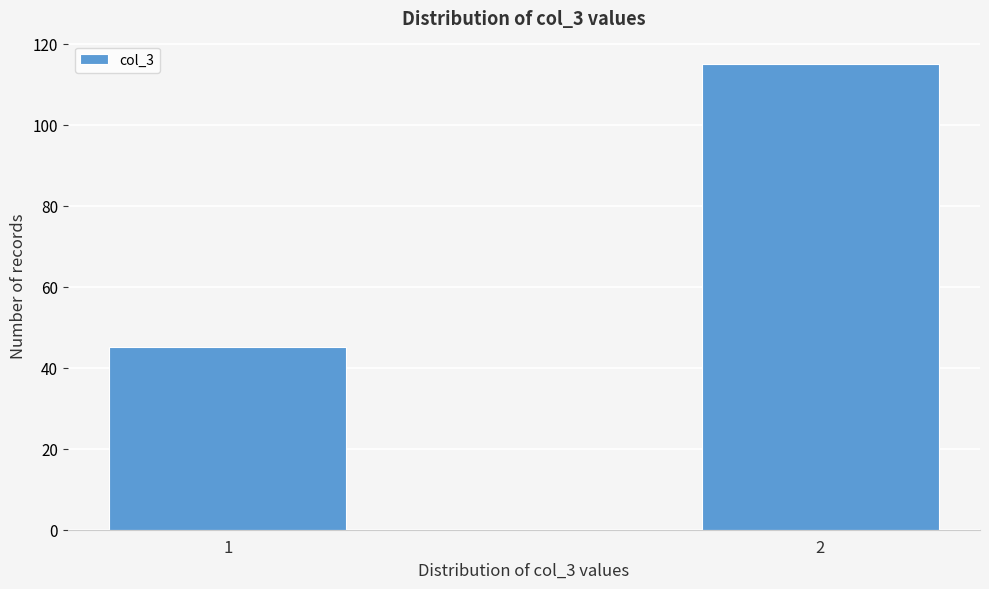

Reading left to right, transcribe all the data shown in this chart.

45	115